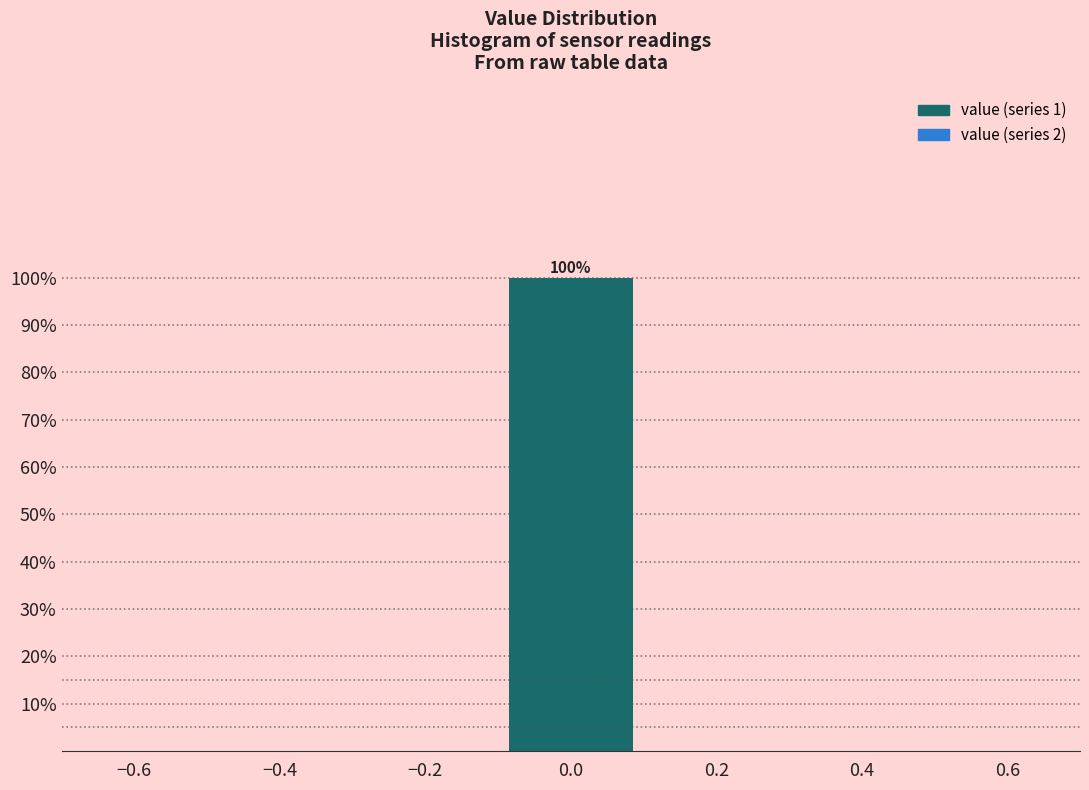

Over which range of the x-axis is the bar tallest?

-0.1 to 0.1